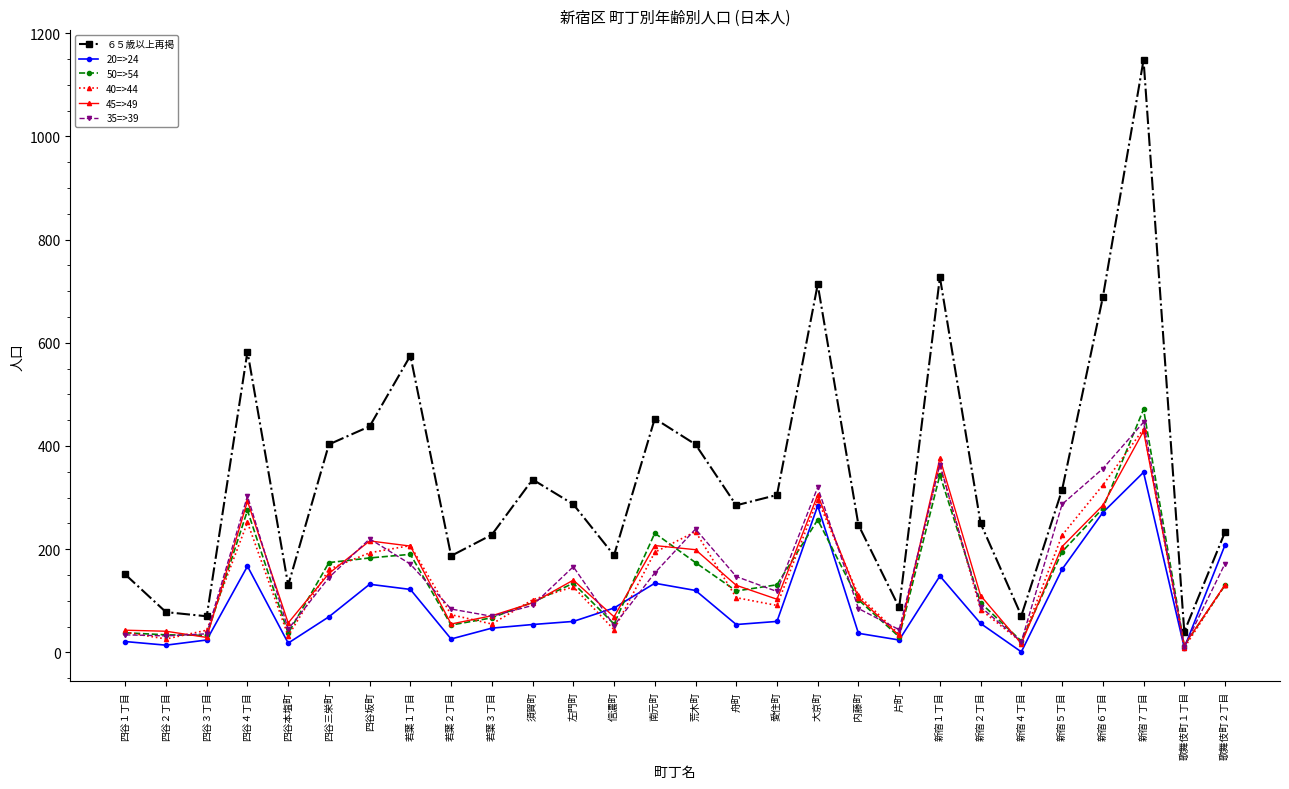

How many data points does each series have?

28